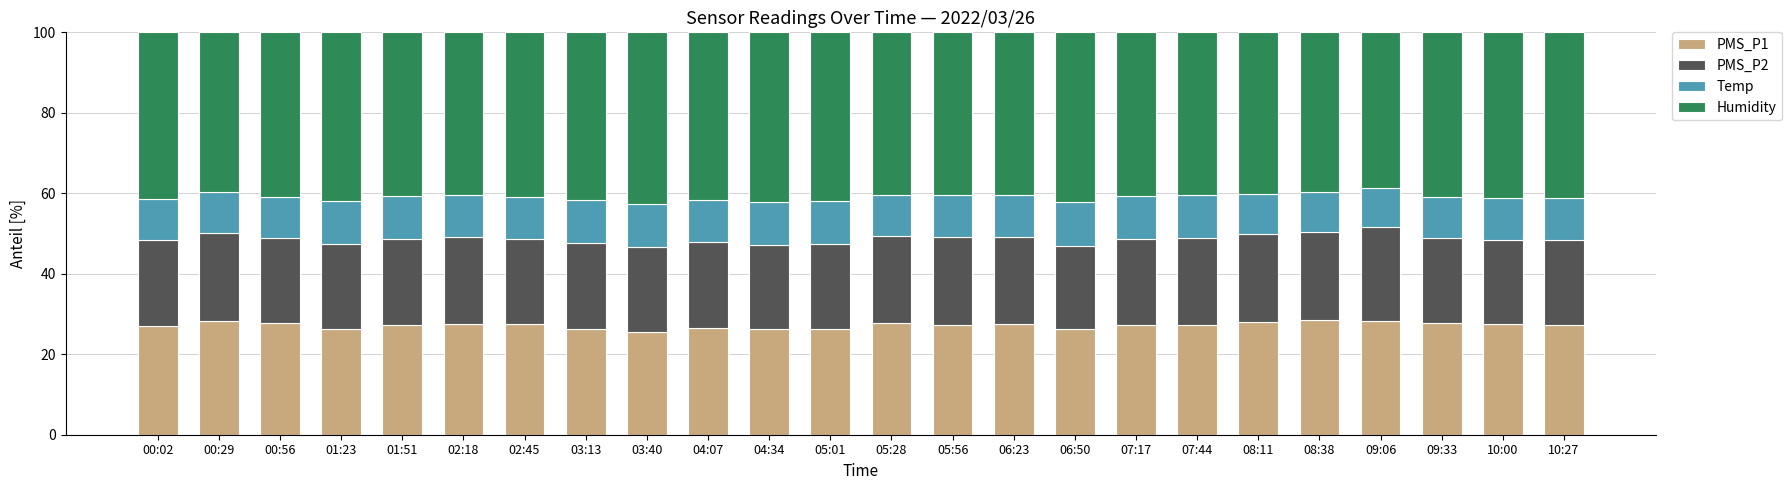

What is the highest value of the PMS_P1 series?

28.4